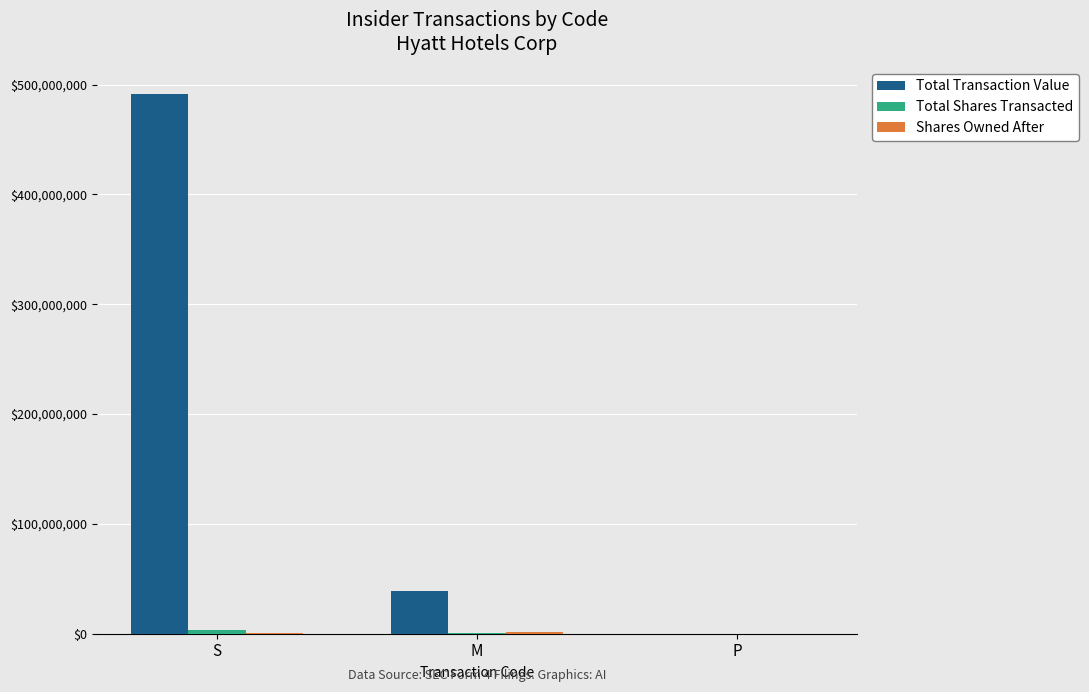

What is the greatest value displayed?

491643442